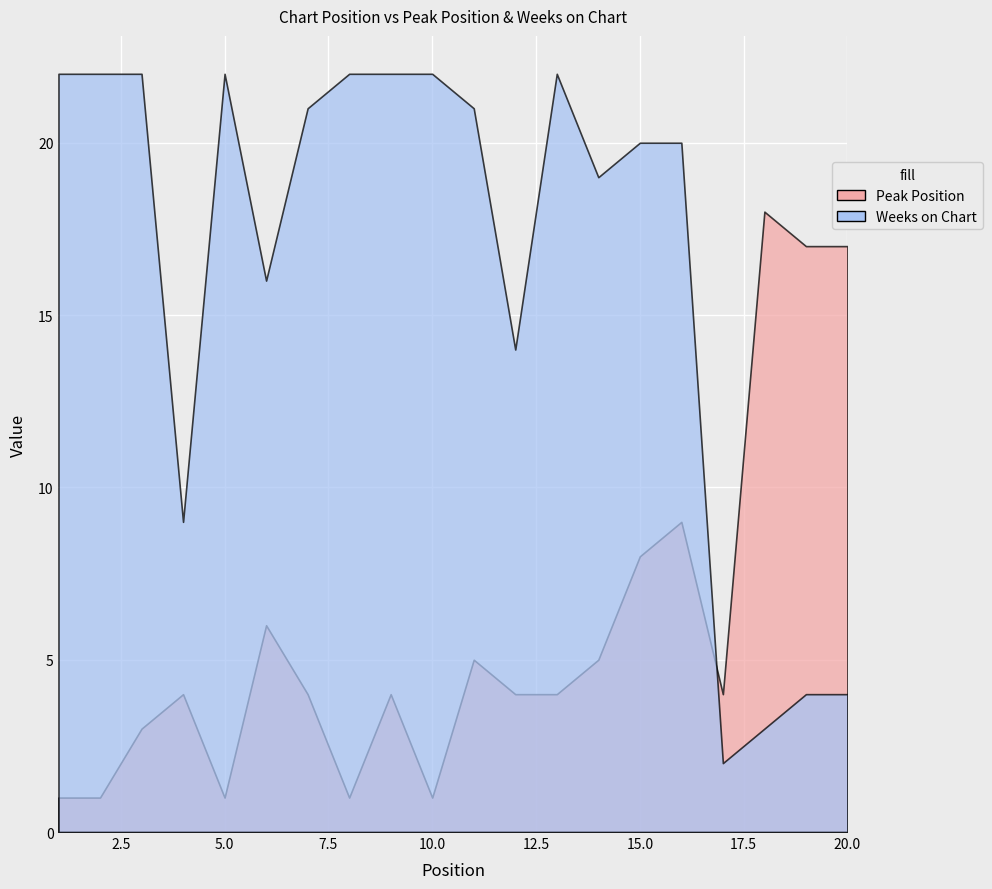

Is the value of Weeks on Chart at 2 greater than the value of Peak Position at 16?

Yes